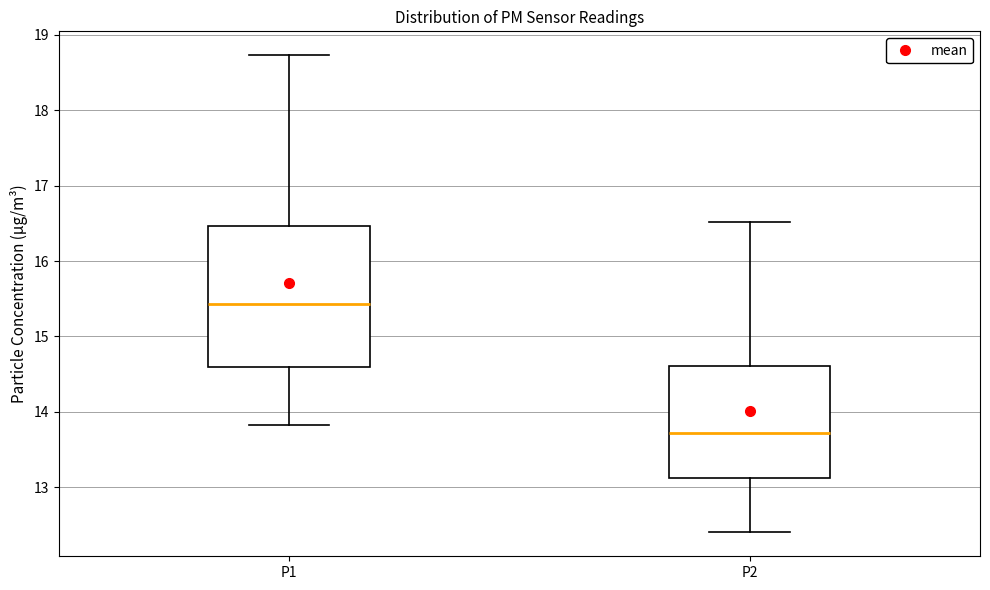

Reading left to right, transcribe this box plot: for each box, give where its median line is, the range the box spans, and where its two whiskers end, as read against the y-axis. The values are not printed on the chart, so give them approximately, as read against the axis.

P1: median 15.4, box 14.6 to 16.5, whiskers 13.8 to 18.7
P2: median 13.7, box 13.1 to 14.6, whiskers 12.4 to 16.5